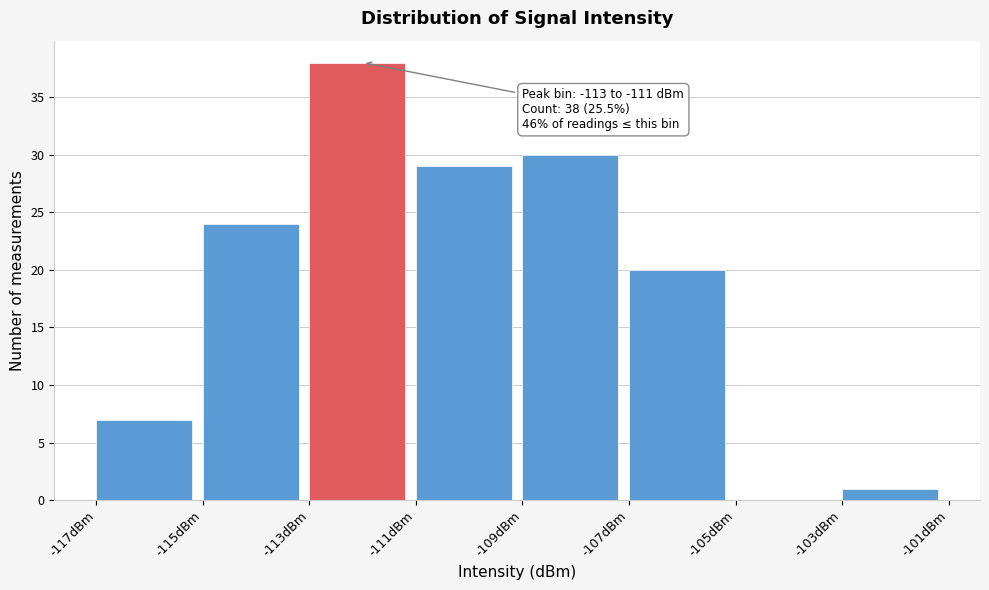

Over which range of the x-axis is the bar tallest?

-113 to -111